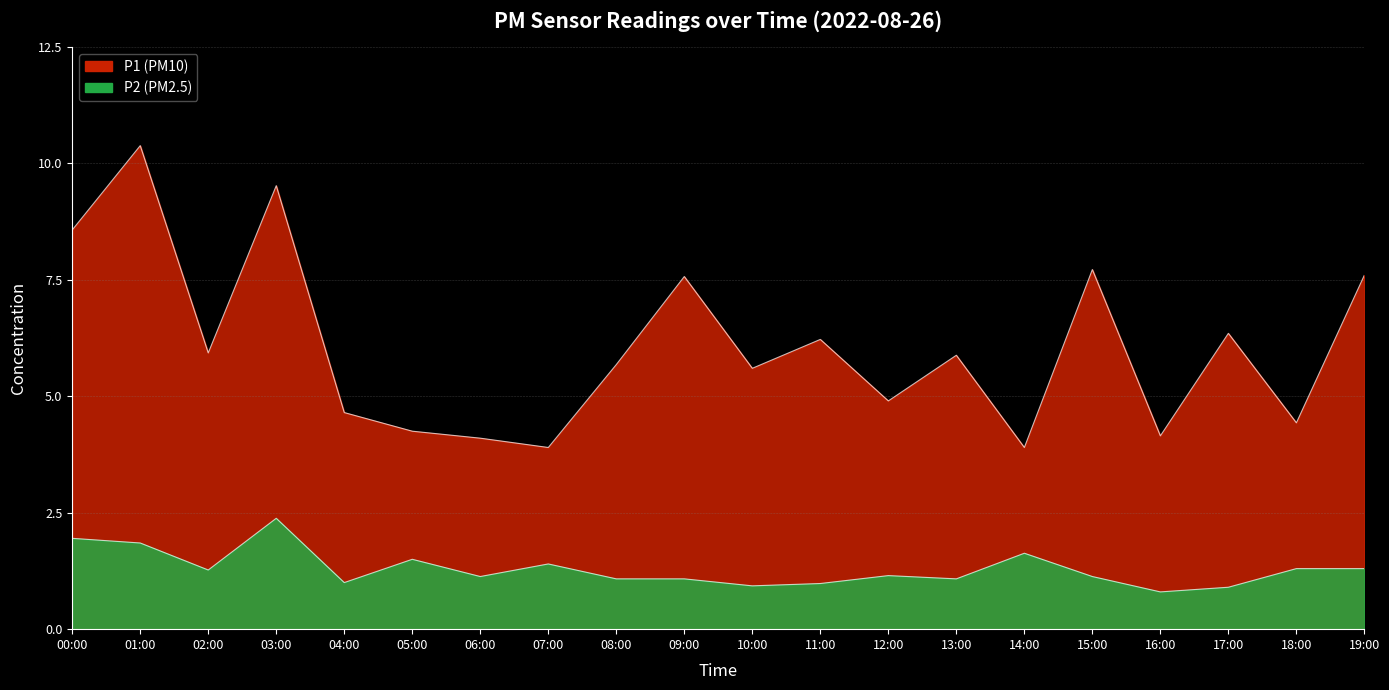

In P2, how many points are lower than both neighbors (excluding endpoints)?

6